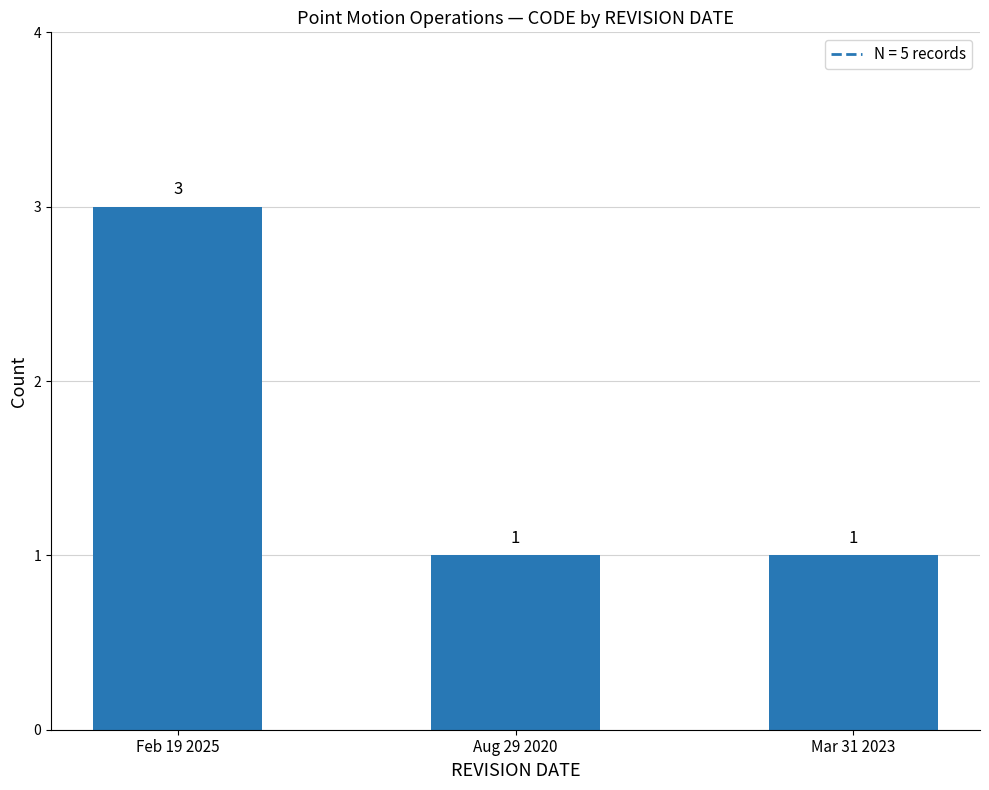

Count the number of categories in the chart.

3